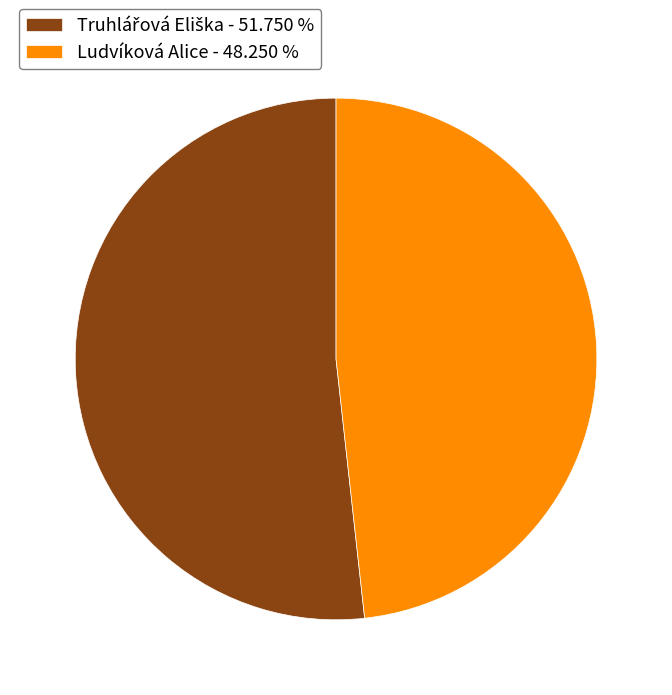

Is Ludvíková Alice - 48.250 % the majority of the pie?

No